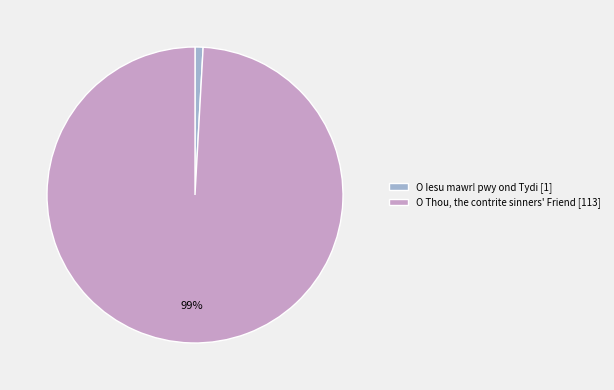

Rank the categories by value from lowest to highest.

O Iesu mawr! pwy ond Tydi, O Thou, the contrite sinners' Friend